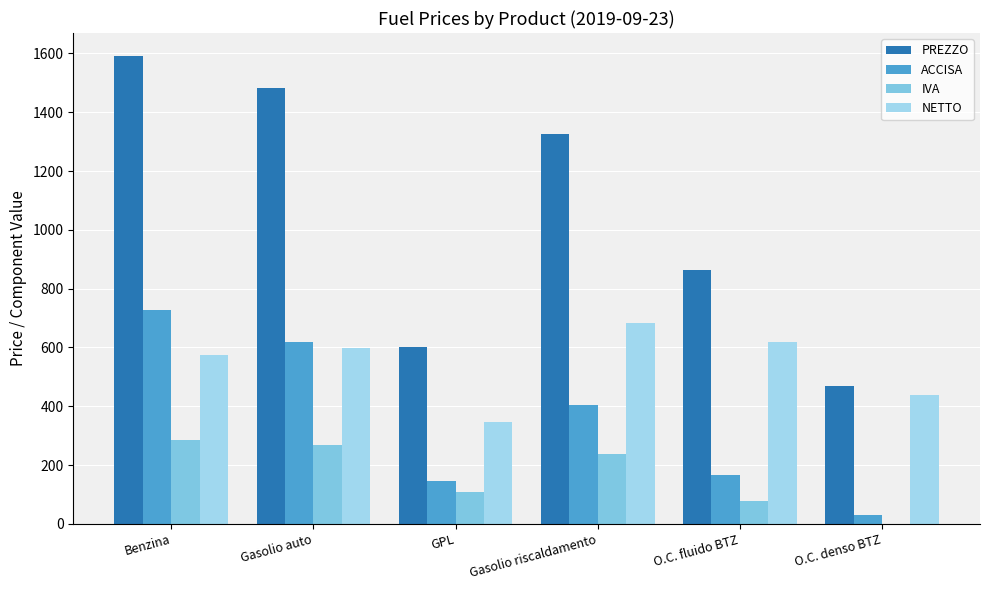

Between GPL and Gasolio riscaldamento, which series saw the biggest shift?

PREZZO